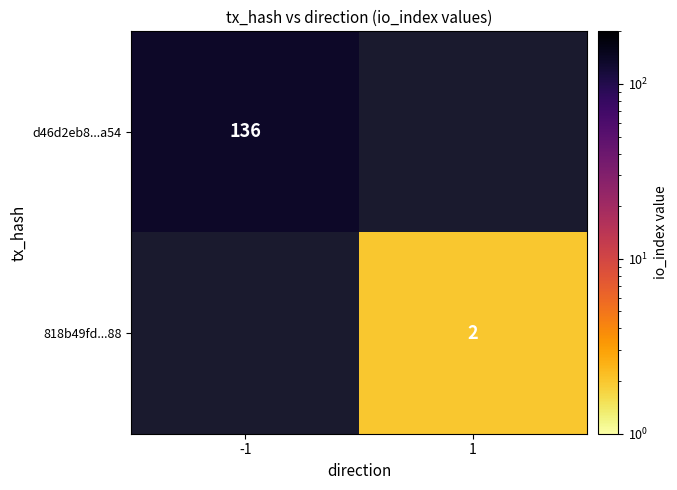

Is the value of d46d2eb8...a54 at -1 greater than the value of 818b49fd...88 at 1?

Yes